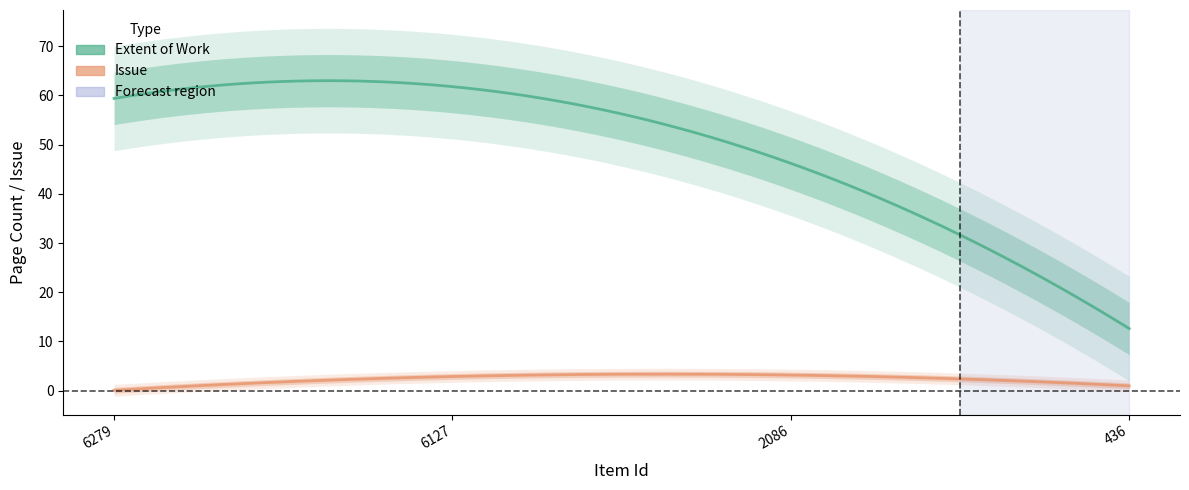

The value of Extent of Work at 2086 is 19. True or false?

False